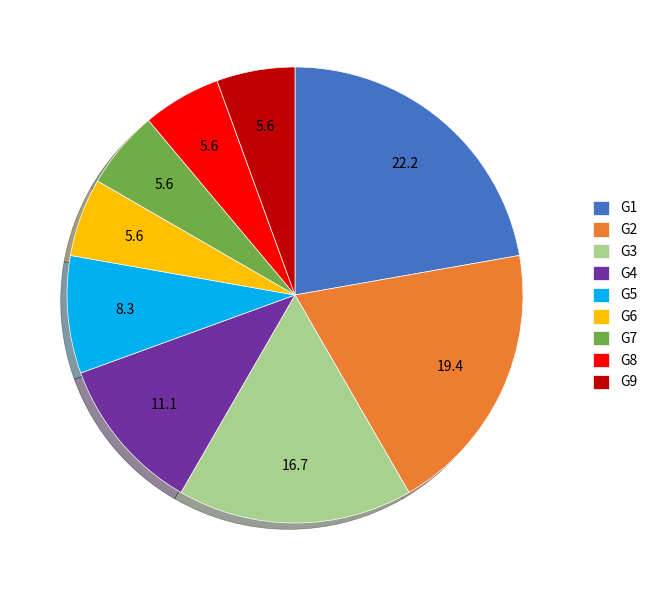

True or false: G6 accounts for 6% of the total.

True